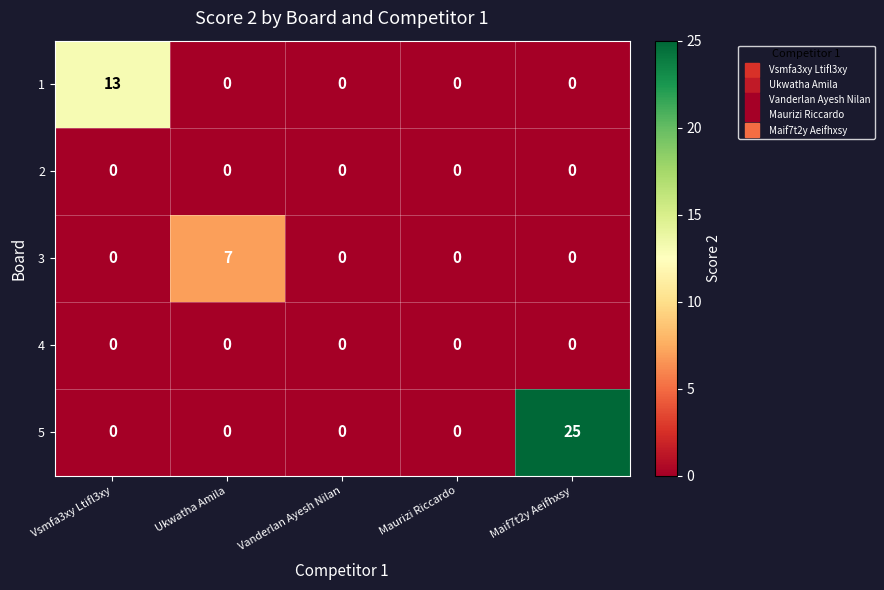

Reading left to right, list all the values displayed in this chart.

1: 13	0	0	0	0
2: 0	0	0	0	0
3: 0	7	0	0	0
4: 0	0	0	0	0
5: 0	0	0	0	25